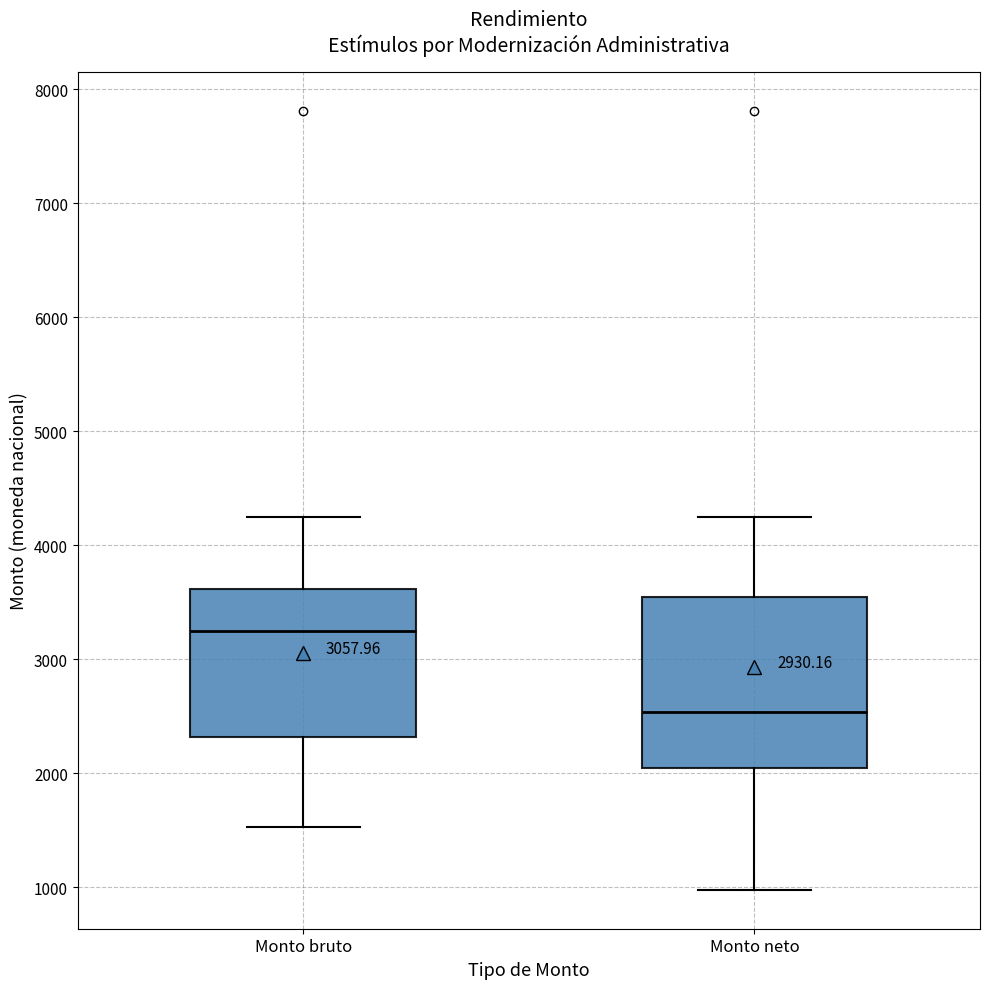

Which box has the lowest median line?

Monto neto